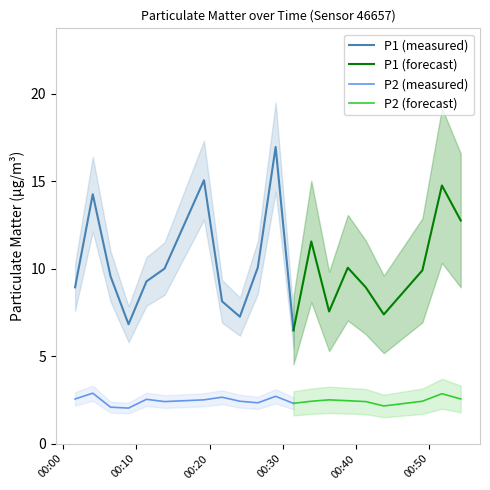

At which category does P1 reach its first local valley?

2022-09-17T00:08:56